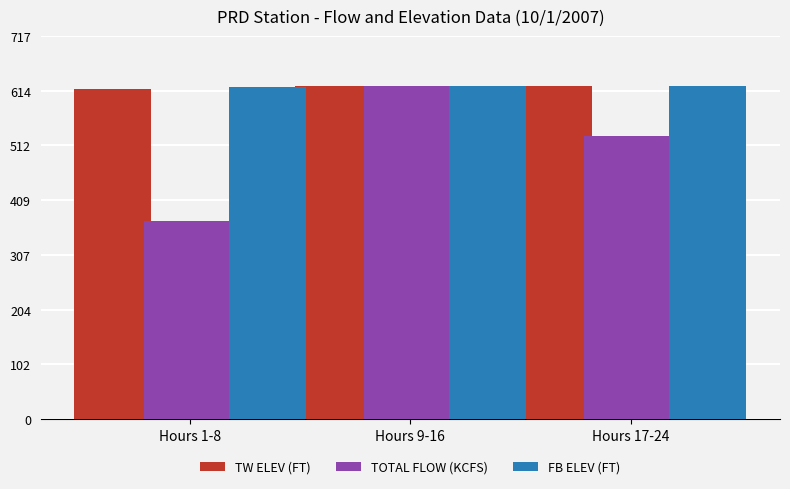

Which series changed the most between Hours 1-8 and Hours 17-24?

TOTAL FLOW (KCFS)